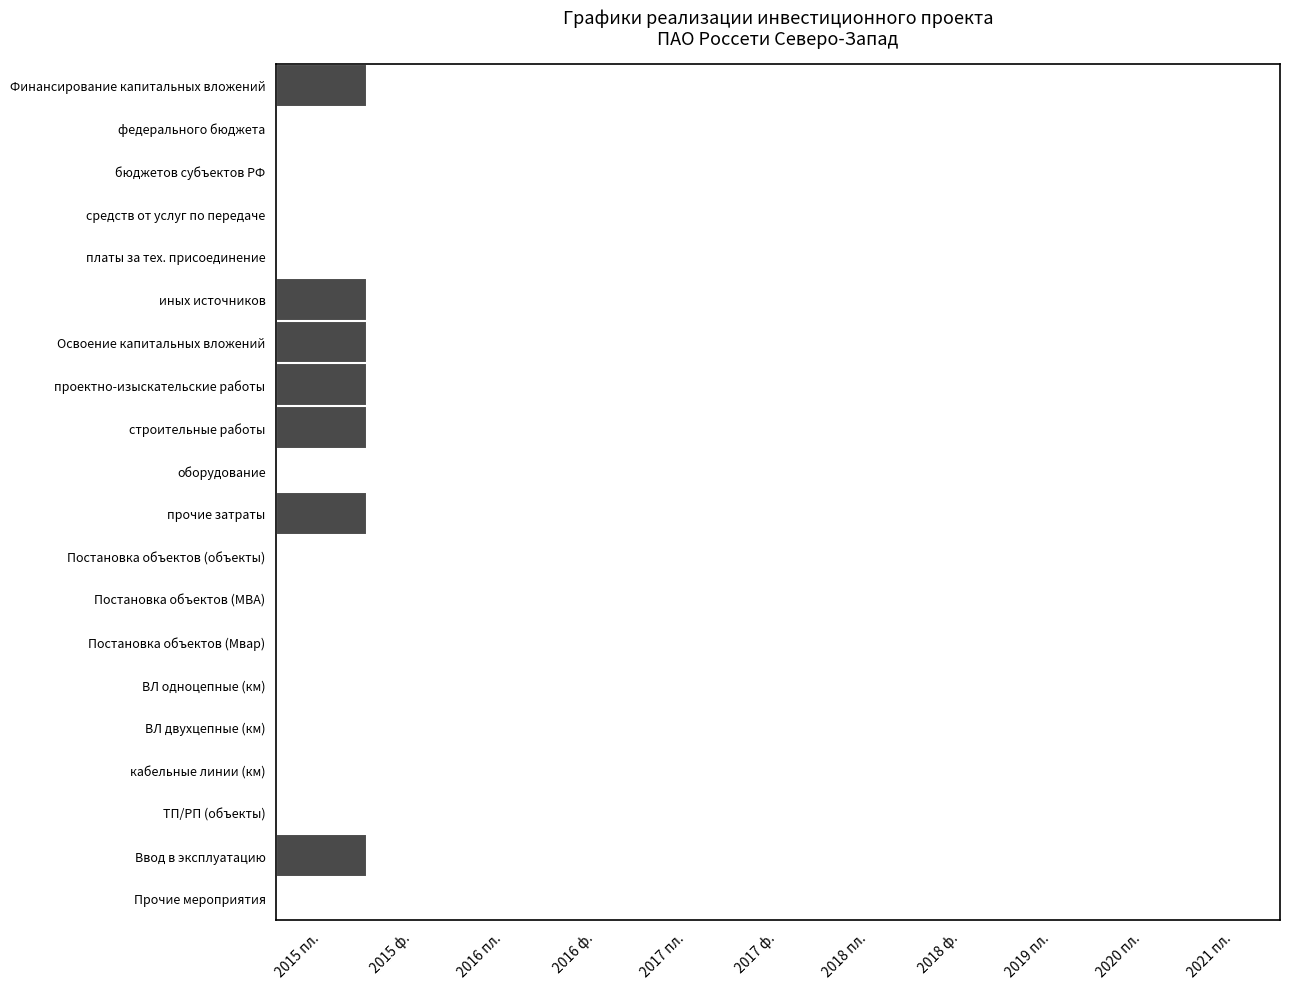

Reading right to left, what are all the values shown in this chart?

Финансирование капитальных вложений: 2021 пл.=0	2020 пл.=0	2019 пл.=0	2018 ф.=0	2018 пл.=0	2017 ф.=0	2017 пл.=0	2016 ф.=0	2016 пл.=0	2015 ф.=0	2015 пл.=1
федерального бюджета: 2021 пл.=0	2020 пл.=0	2019 пл.=0	2018 ф.=0	2018 пл.=0	2017 ф.=0	2017 пл.=0	2016 ф.=0	2016 пл.=0	2015 ф.=0	2015 пл.=0
бюджетов субъектов РФ: 2021 пл.=0	2020 пл.=0	2019 пл.=0	2018 ф.=0	2018 пл.=0	2017 ф.=0	2017 пл.=0	2016 ф.=0	2016 пл.=0	2015 ф.=0	2015 пл.=0
средств от услуг по передаче: 2021 пл.=0	2020 пл.=0	2019 пл.=0	2018 ф.=0	2018 пл.=0	2017 ф.=0	2017 пл.=0	2016 ф.=0	2016 пл.=0	2015 ф.=0	2015 пл.=0
платы за тех. присоединение: 2021 пл.=0	2020 пл.=0	2019 пл.=0	2018 ф.=0	2018 пл.=0	2017 ф.=0	2017 пл.=0	2016 ф.=0	2016 пл.=0	2015 ф.=0	2015 пл.=0
иных источников: 2021 пл.=0	2020 пл.=0	2019 пл.=0	2018 ф.=0	2018 пл.=0	2017 ф.=0	2017 пл.=0	2016 ф.=0	2016 пл.=0	2015 ф.=0	2015 пл.=1
Освоение капитальных вложений: 2021 пл.=0	2020 пл.=0	2019 пл.=0	2018 ф.=0	2018 пл.=0	2017 ф.=0	2017 пл.=0	2016 ф.=0	2016 пл.=0	2015 ф.=0	2015 пл.=1
проектно-изыскательские работы: 2021 пл.=0	2020 пл.=0	2019 пл.=0	2018 ф.=0	2018 пл.=0	2017 ф.=0	2017 пл.=0	2016 ф.=0	2016 пл.=0	2015 ф.=0	2015 пл.=1
строительные работы: 2021 пл.=0	2020 пл.=0	2019 пл.=0	2018 ф.=0	2018 пл.=0	2017 ф.=0	2017 пл.=0	2016 ф.=0	2016 пл.=0	2015 ф.=0	2015 пл.=1
оборудование: 2021 пл.=0	2020 пл.=0	2019 пл.=0	2018 ф.=0	2018 пл.=0	2017 ф.=0	2017 пл.=0	2016 ф.=0	2016 пл.=0	2015 ф.=0	2015 пл.=0
прочие затраты: 2021 пл.=0	2020 пл.=0	2019 пл.=0	2018 ф.=0	2018 пл.=0	2017 ф.=0	2017 пл.=0	2016 ф.=0	2016 пл.=0	2015 ф.=0	2015 пл.=1
Постановка объектов (объекты): 2021 пл.=0	2020 пл.=0	2019 пл.=0	2018 ф.=0	2018 пл.=0	2017 ф.=0	2017 пл.=0	2016 ф.=0	2016 пл.=0	2015 ф.=0	2015 пл.=0
Постановка объектов (МВА): 2021 пл.=0	2020 пл.=0	2019 пл.=0	2018 ф.=0	2018 пл.=0	2017 ф.=0	2017 пл.=0	2016 ф.=0	2016 пл.=0	2015 ф.=0	2015 пл.=0
Постановка объектов (Мвар): 2021 пл.=0	2020 пл.=0	2019 пл.=0	2018 ф.=0	2018 пл.=0	2017 ф.=0	2017 пл.=0	2016 ф.=0	2016 пл.=0	2015 ф.=0	2015 пл.=0
ВЛ однoцепные (км): 2021 пл.=0	2020 пл.=0	2019 пл.=0	2018 ф.=0	2018 пл.=0	2017 ф.=0	2017 пл.=0	2016 ф.=0	2016 пл.=0	2015 ф.=0	2015 пл.=0
ВЛ двухцепные (км): 2021 пл.=0	2020 пл.=0	2019 пл.=0	2018 ф.=0	2018 пл.=0	2017 ф.=0	2017 пл.=0	2016 ф.=0	2016 пл.=0	2015 ф.=0	2015 пл.=0
кабельные линии (км): 2021 пл.=0	2020 пл.=0	2019 пл.=0	2018 ф.=0	2018 пл.=0	2017 ф.=0	2017 пл.=0	2016 ф.=0	2016 пл.=0	2015 ф.=0	2015 пл.=0
ТП/РП (объекты): 2021 пл.=0	2020 пл.=0	2019 пл.=0	2018 ф.=0	2018 пл.=0	2017 ф.=0	2017 пл.=0	2016 ф.=0	2016 пл.=0	2015 ф.=0	2015 пл.=0
Ввод в эксплуатацию: 2021 пл.=0	2020 пл.=0	2019 пл.=0	2018 ф.=0	2018 пл.=0	2017 ф.=0	2017 пл.=0	2016 ф.=0	2016 пл.=0	2015 ф.=0	2015 пл.=1
Прочие мероприятия: 2021 пл.=0	2020 пл.=0	2019 пл.=0	2018 ф.=0	2018 пл.=0	2017 ф.=0	2017 пл.=0	2016 ф.=0	2016 пл.=0	2015 ф.=0	2015 пл.=0